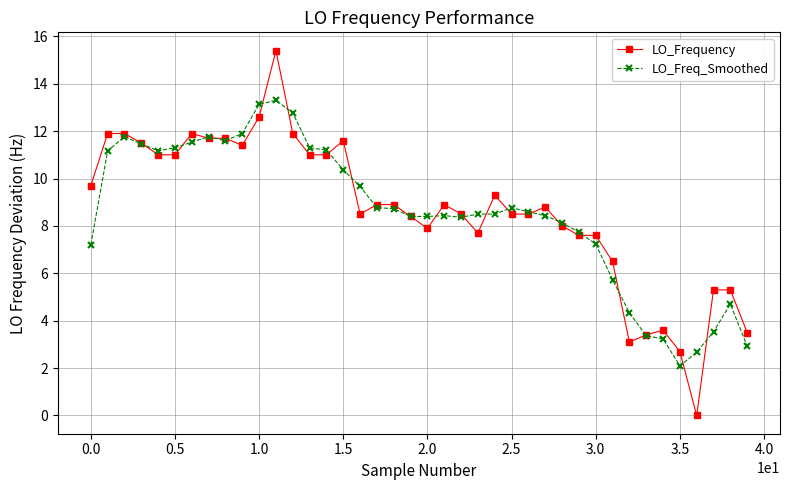

Which series has the widest spread of values?

LO_Frequency